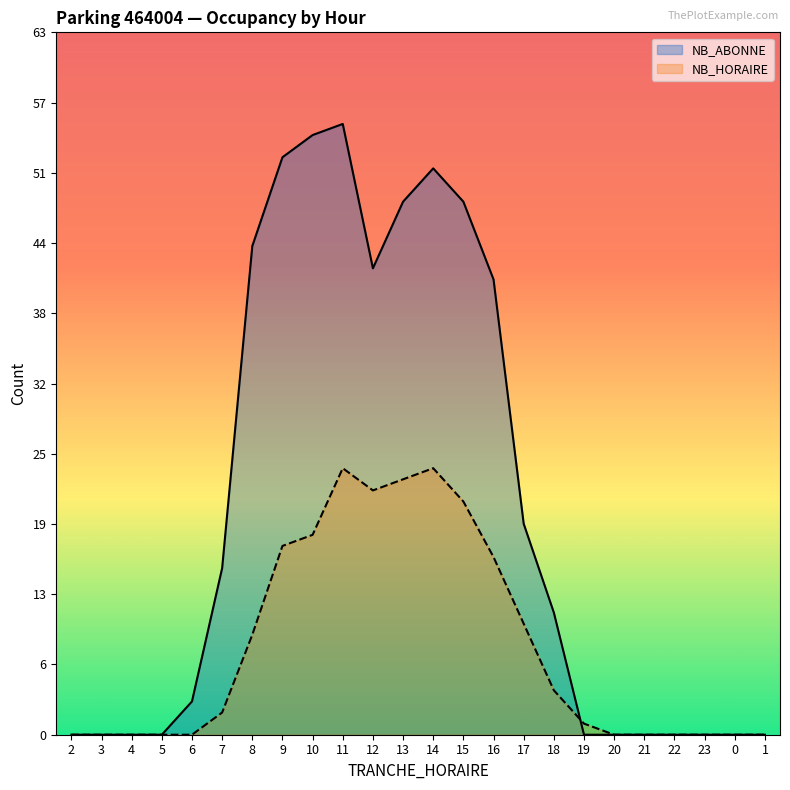

What are all the series names shown in the legend?

NB_ABONNE, NB_HORAIRE